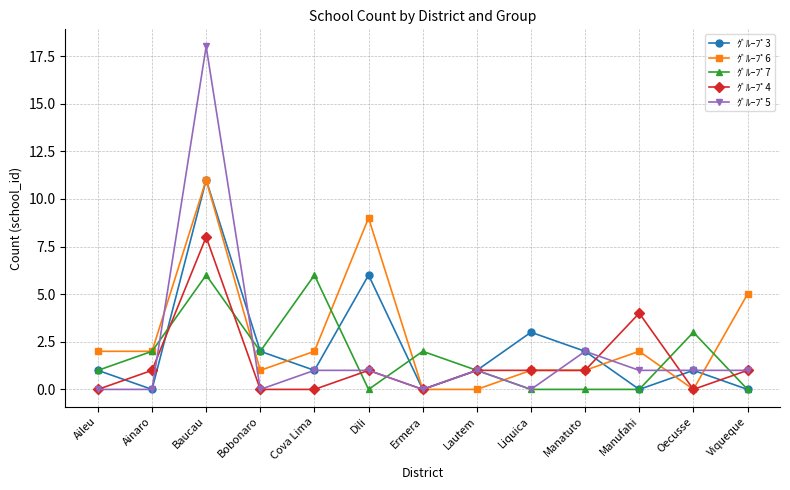

What is the value of the ｸﾞﾙｰﾌﾟ4 point at the 13th from the left?

1